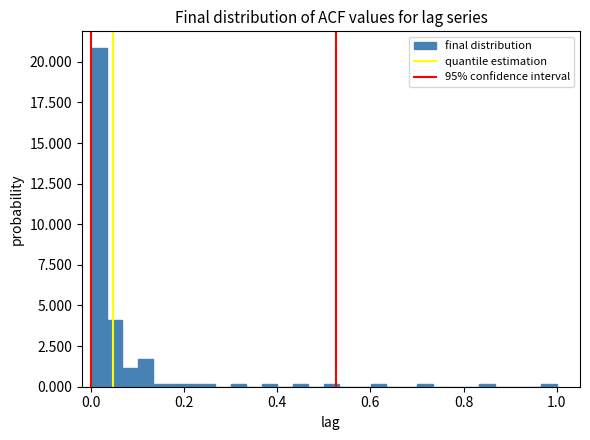

Read against the x-axis, roughly where is the centre of the tallest bar?

0.02